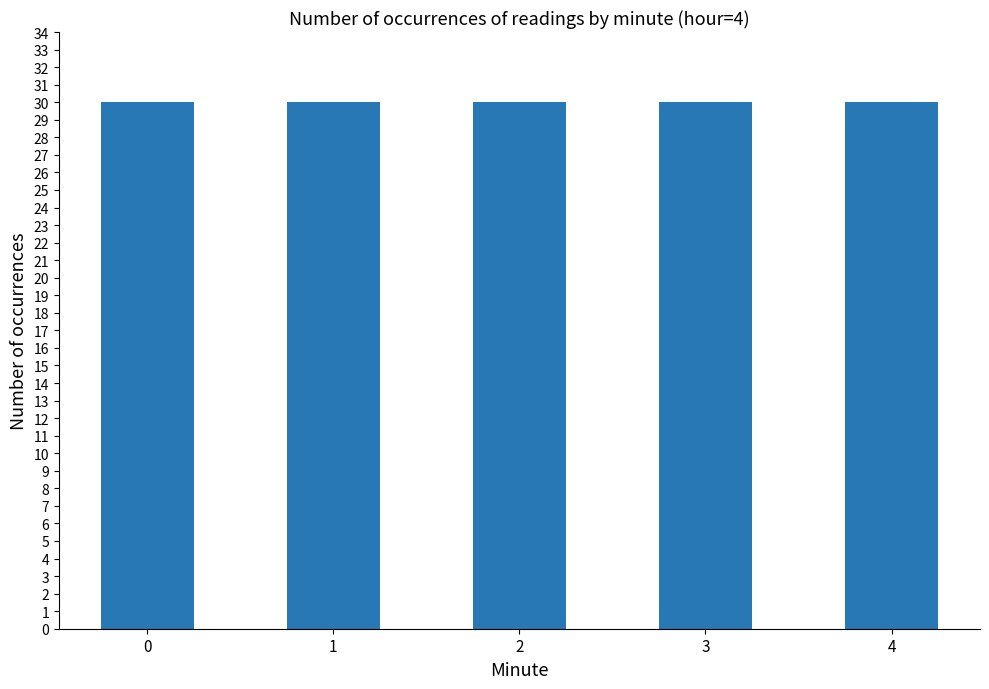

List the labels in order of value, smallest first.

3, 4, 2, 1, 0